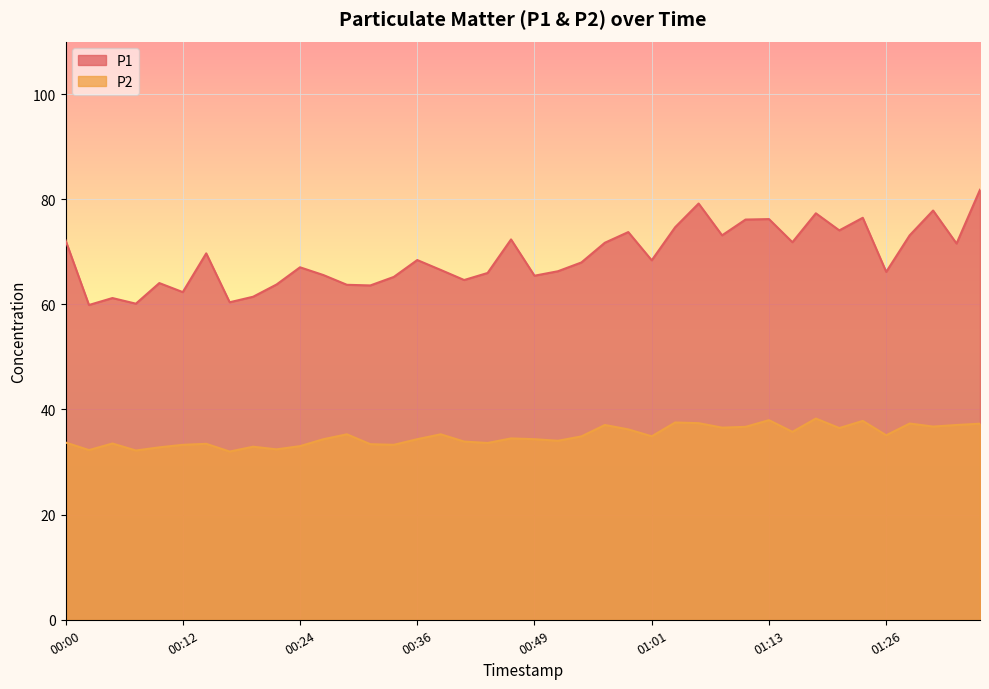

How many categories are shown in the chart?

40